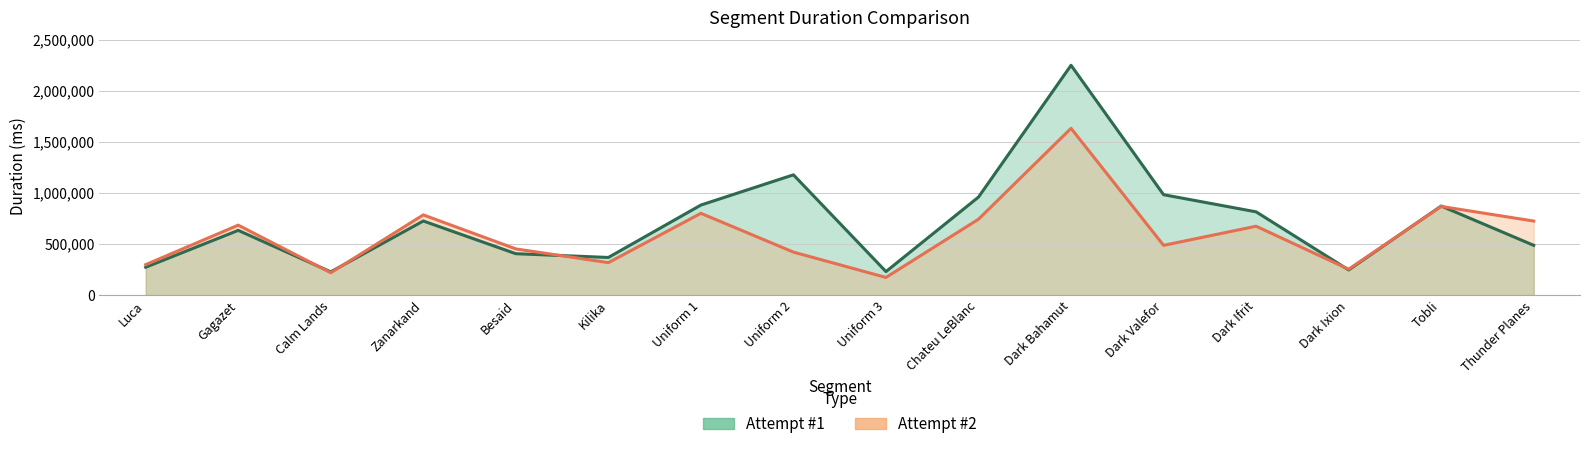

In Attempt #1, how many points are higher than both neighbors (excluding endpoints)?

5